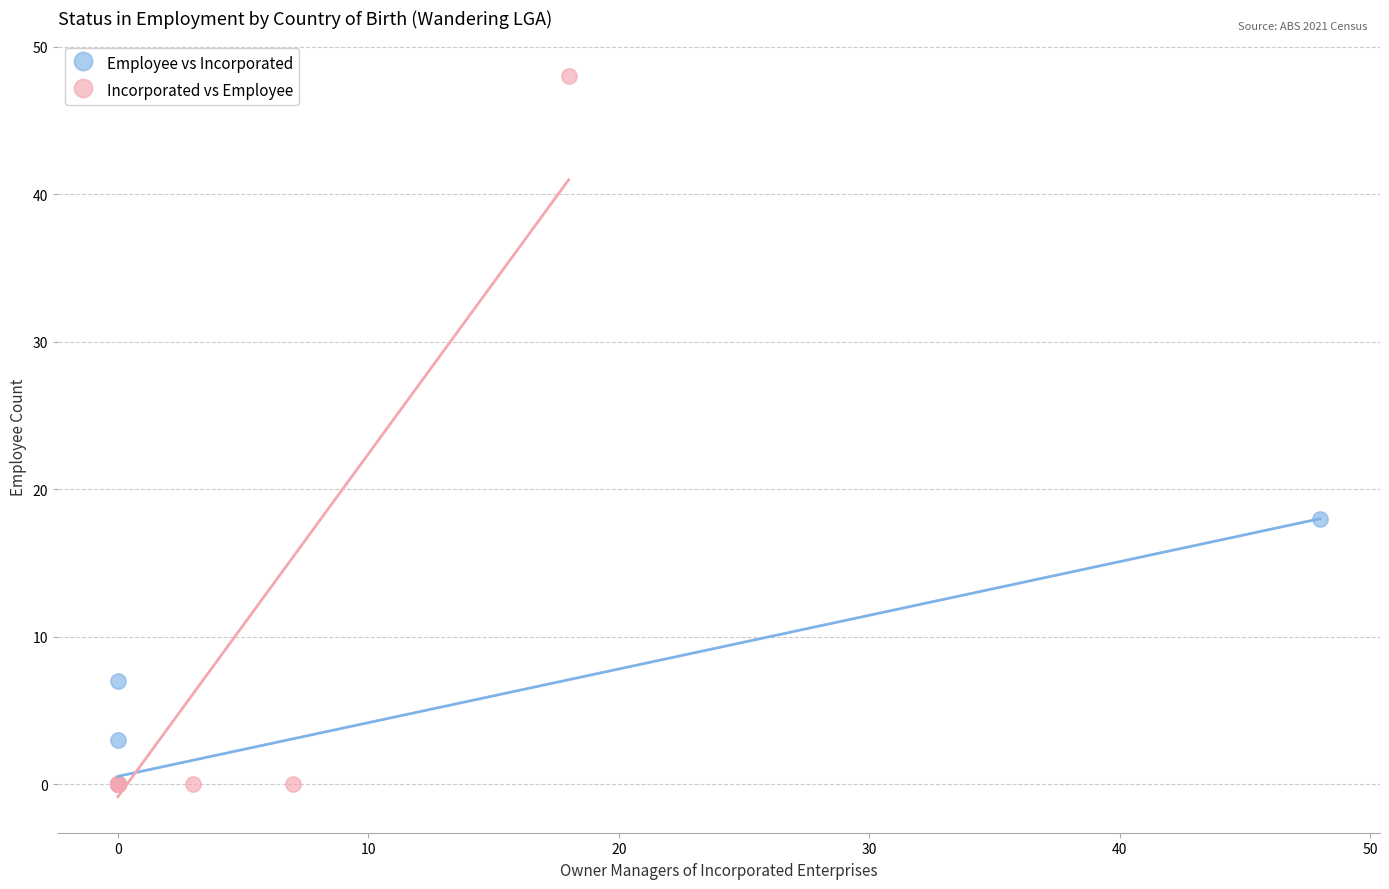

Which series has the largest Y range (max minus min)?

Incorporated vs Employee